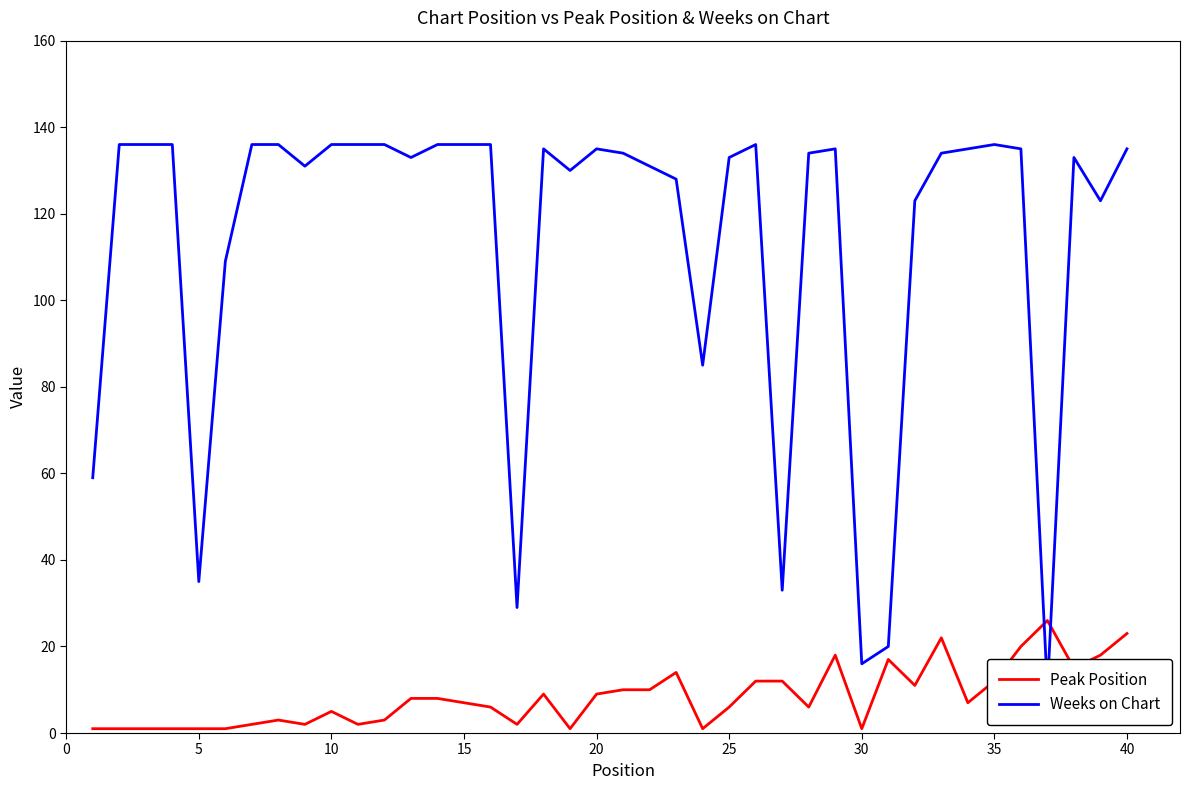

How many data points does each series have?

40